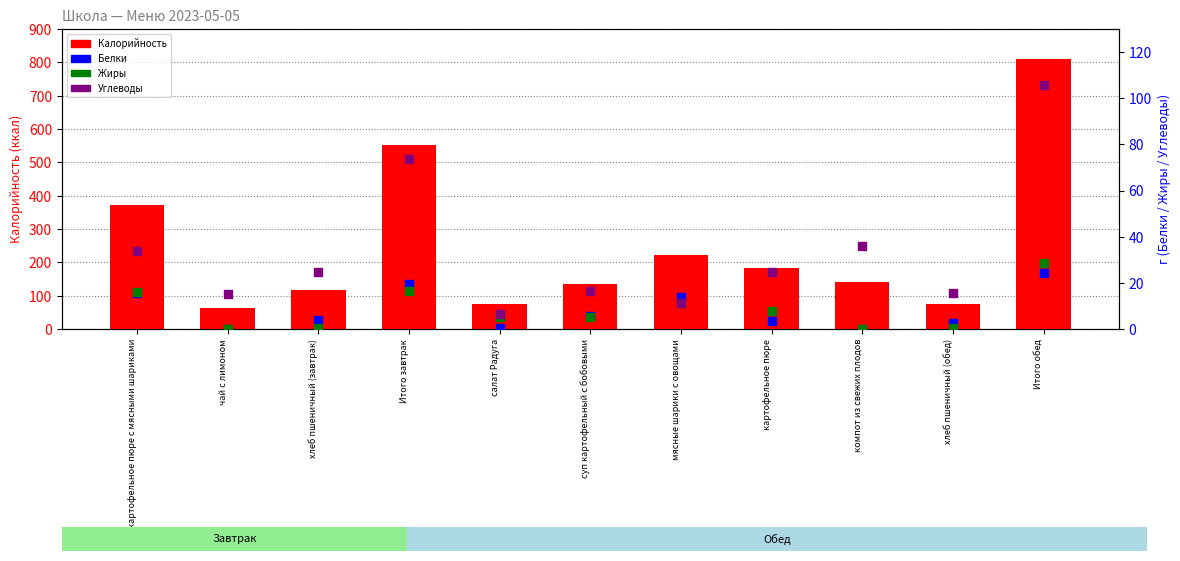

At how many categories does at least one series exceed 645?

1